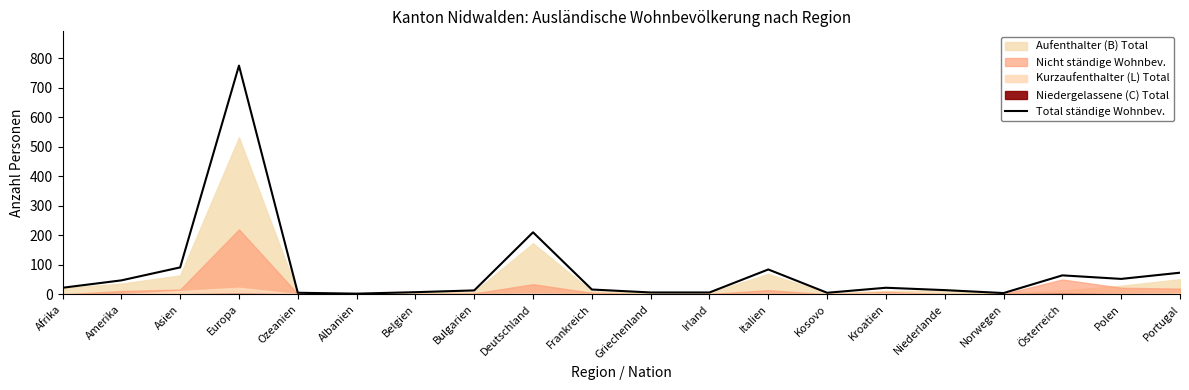

Where is the first local minimum?

Albanien